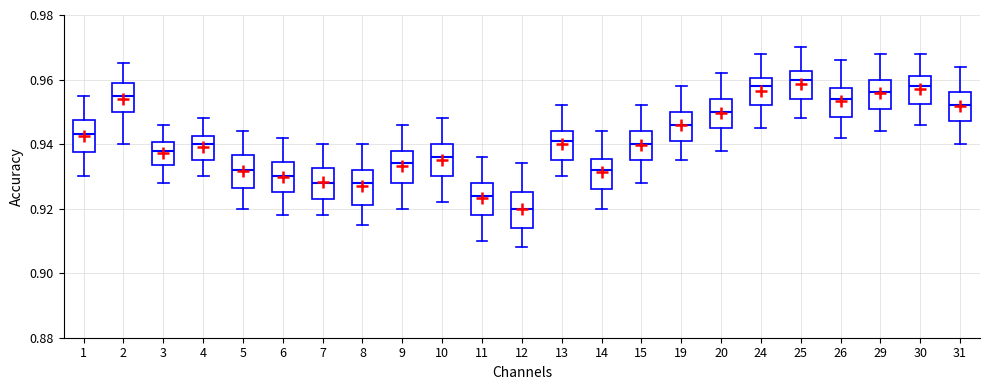

Reading left to right, read every box against the y-axis: the position of its median line, the range the box covers, and the ends of its whiskers. The values are not printed on the chart, so give them approximately, as read against the axis.

1: median 0.944, box 0.938 to 0.948, whiskers 0.930 to 0.956
2: median 0.956, box 0.950 to 0.960, whiskers 0.940 to 0.966
3: median 0.938, box 0.934 to 0.940, whiskers 0.928 to 0.946
4: median 0.940, box 0.936 to 0.942, whiskers 0.930 to 0.948
5: median 0.932, box 0.926 to 0.936, whiskers 0.920 to 0.944
6: median 0.930, box 0.926 to 0.934, whiskers 0.918 to 0.942
7: median 0.928, box 0.924 to 0.932, whiskers 0.918 to 0.940
8: median 0.928, box 0.922 to 0.932, whiskers 0.916 to 0.940
9: median 0.934, box 0.928 to 0.938, whiskers 0.920 to 0.946
10: median 0.936, box 0.930 to 0.940, whiskers 0.922 to 0.948
11: median 0.924, box 0.918 to 0.928, whiskers 0.910 to 0.936
12: median 0.920, box 0.914 to 0.926, whiskers 0.908 to 0.934
13: median 0.942, box 0.936 to 0.944, whiskers 0.930 to 0.952
14: median 0.932, box 0.926 to 0.936, whiskers 0.920 to 0.944
15: median 0.940, box 0.936 to 0.944, whiskers 0.928 to 0.952
19: median 0.946, box 0.942 to 0.950, whiskers 0.936 to 0.958
20: median 0.950, box 0.946 to 0.954, whiskers 0.938 to 0.962
24: median 0.958, box 0.952 to 0.960, whiskers 0.946 to 0.968
25: median 0.960, box 0.954 to 0.962, whiskers 0.948 to 0.970
26: median 0.954, box 0.948 to 0.958, whiskers 0.942 to 0.966
29: median 0.956, box 0.952 to 0.960, whiskers 0.944 to 0.968
30: median 0.958, box 0.952 to 0.962, whiskers 0.946 to 0.968
31: median 0.952, box 0.948 to 0.956, whiskers 0.940 to 0.964